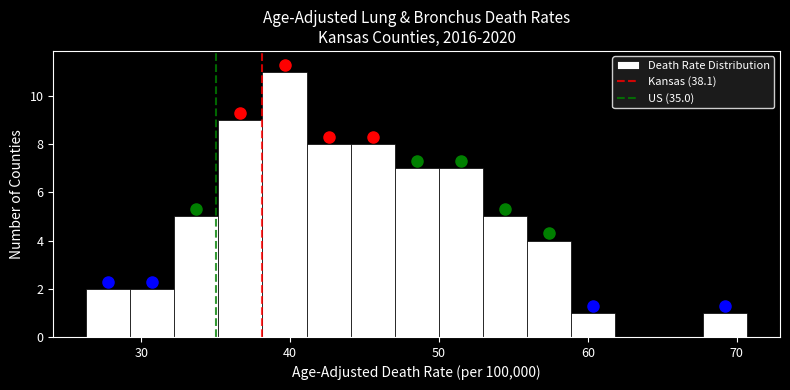

Around what value on the x-axis is the tallest bar? Give the approximate position of its centre, as read against the axis.

40